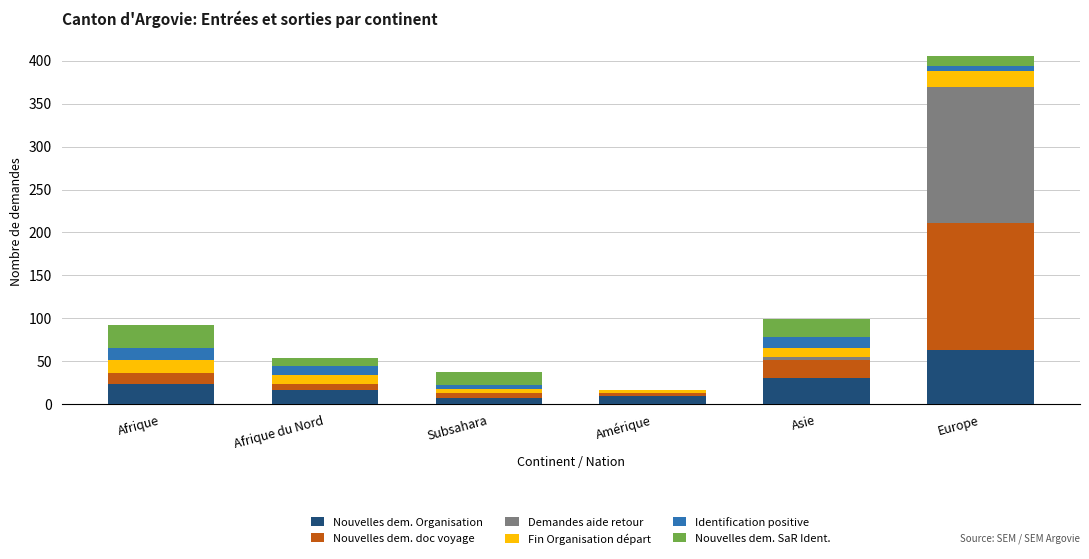

Which category has the highest value in the Nouvelles dem. Organisation series?

Europe